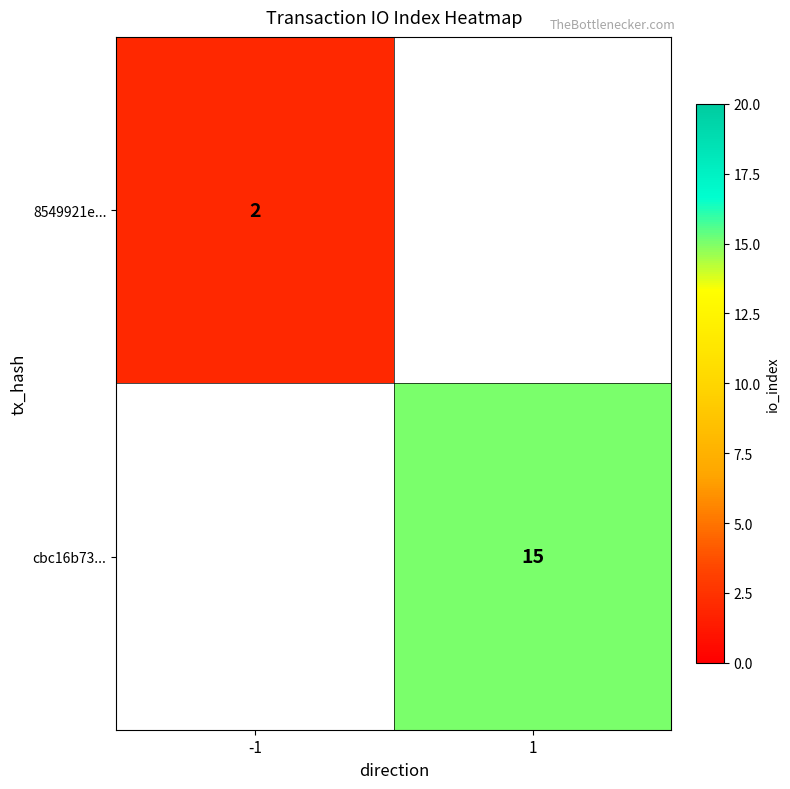

At which category does the chart reach its peak across all series?

1